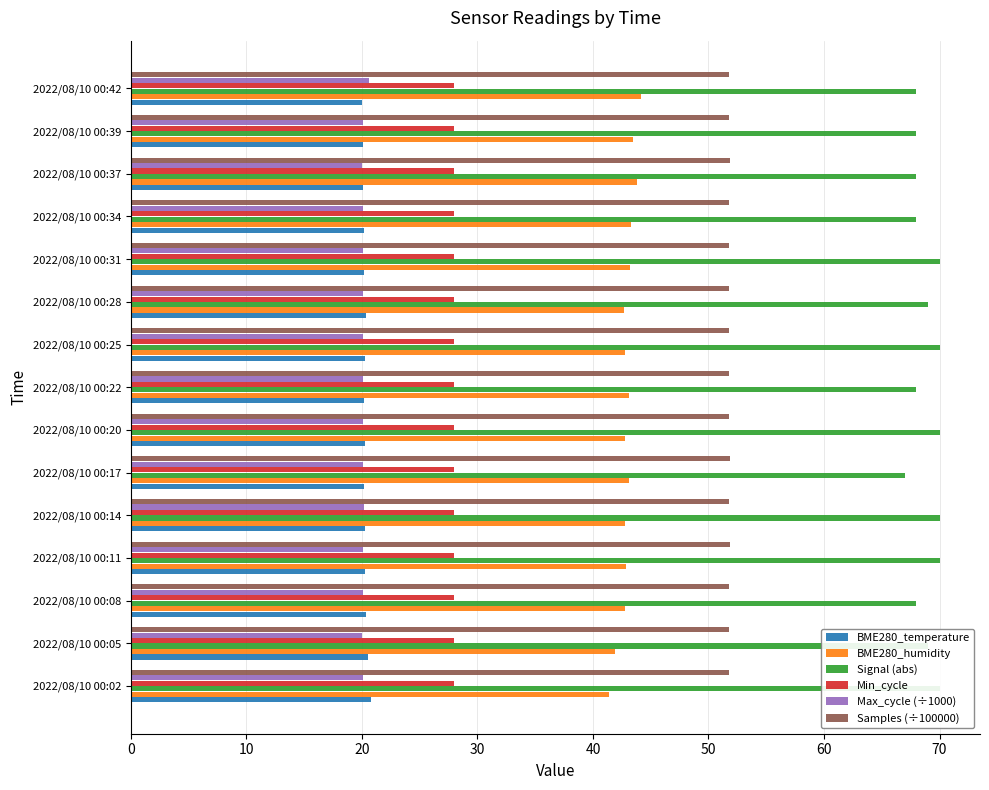

The Max_cycle (÷1000) series shows 20.1 at 2022/08/10 00:05. True or false?

True